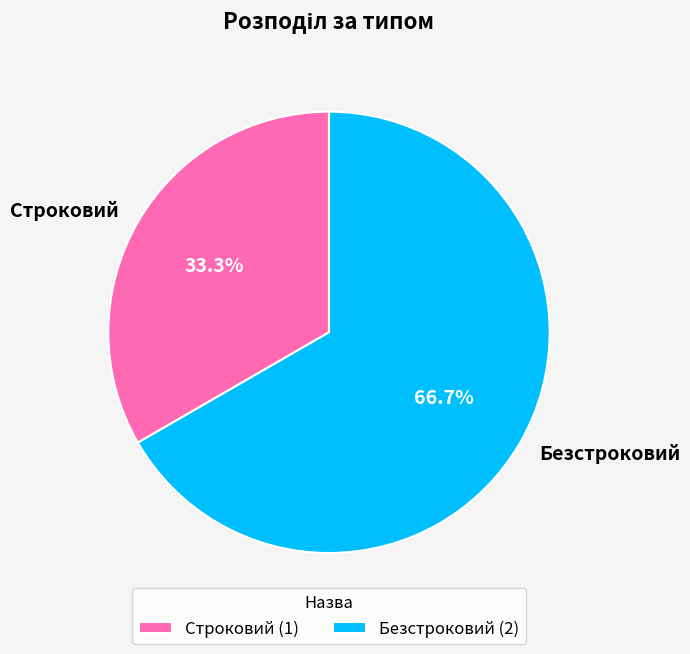

Is it true that Строковий is 33% of the pie?

True